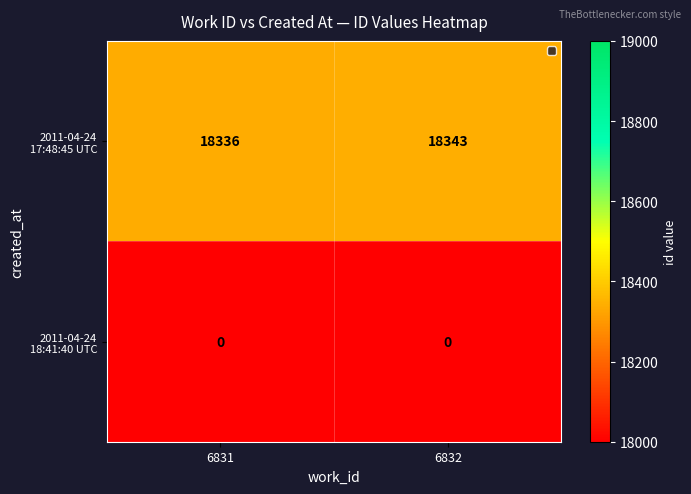

Which category has the highest value across all series?

6832